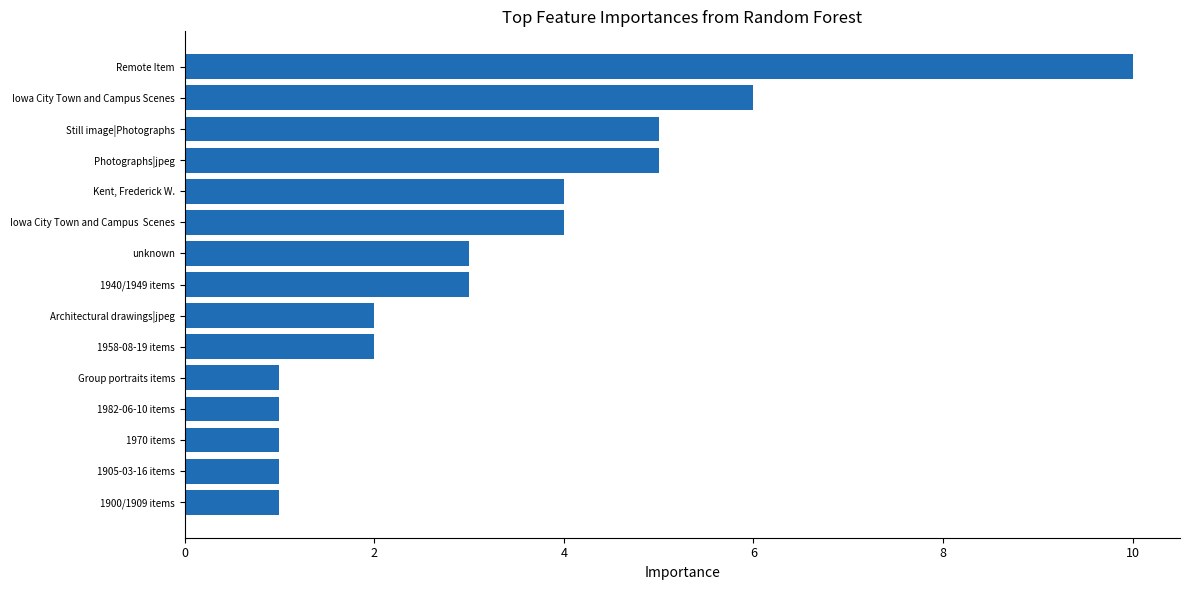

What is the sum of the values at 1900/1909 items and 1940/1949 items?

4